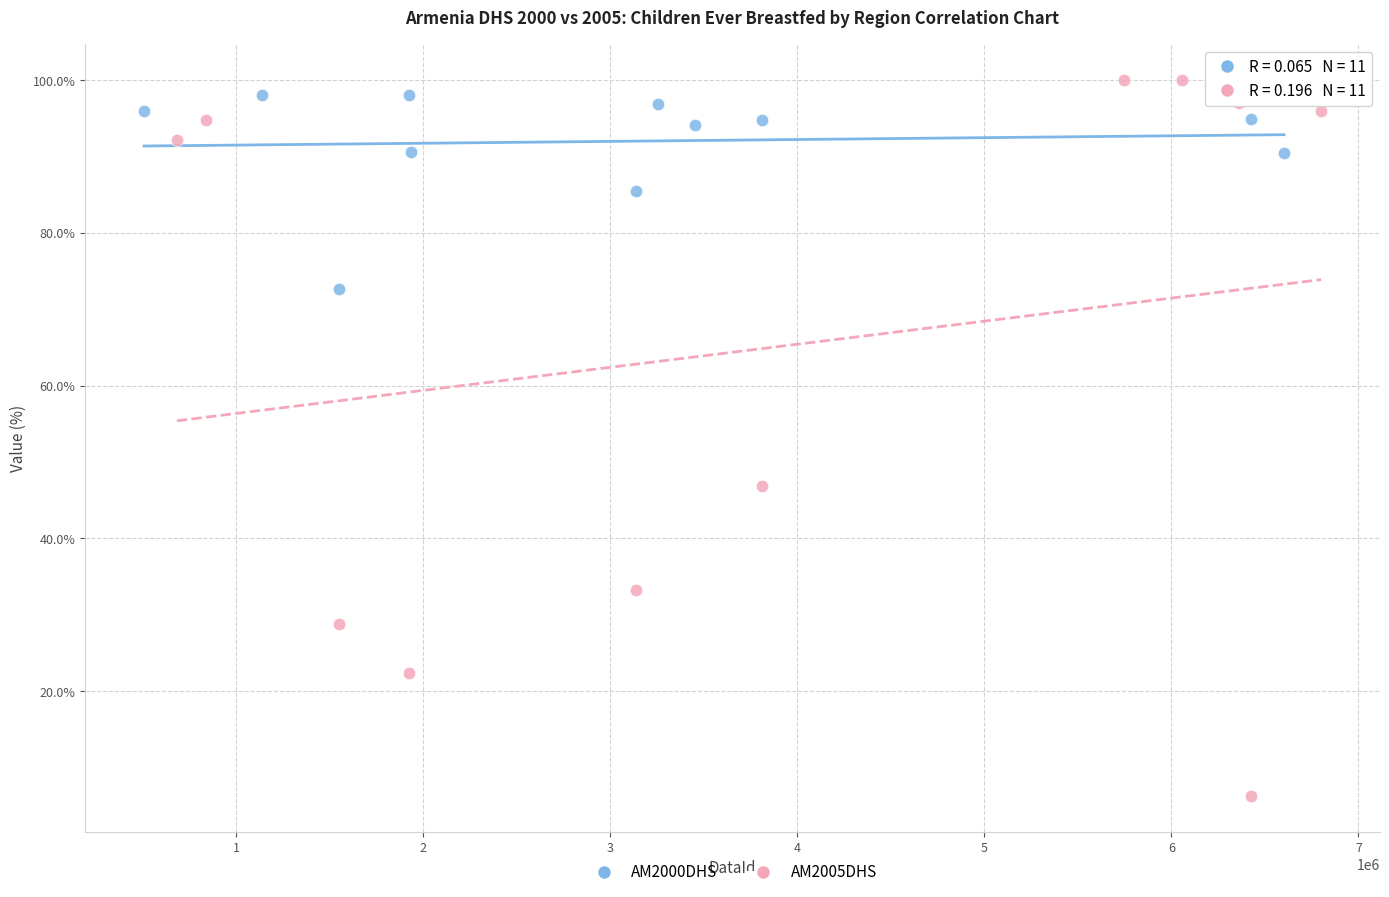

Which series has the widest spread of Y values?

AM2005DHS